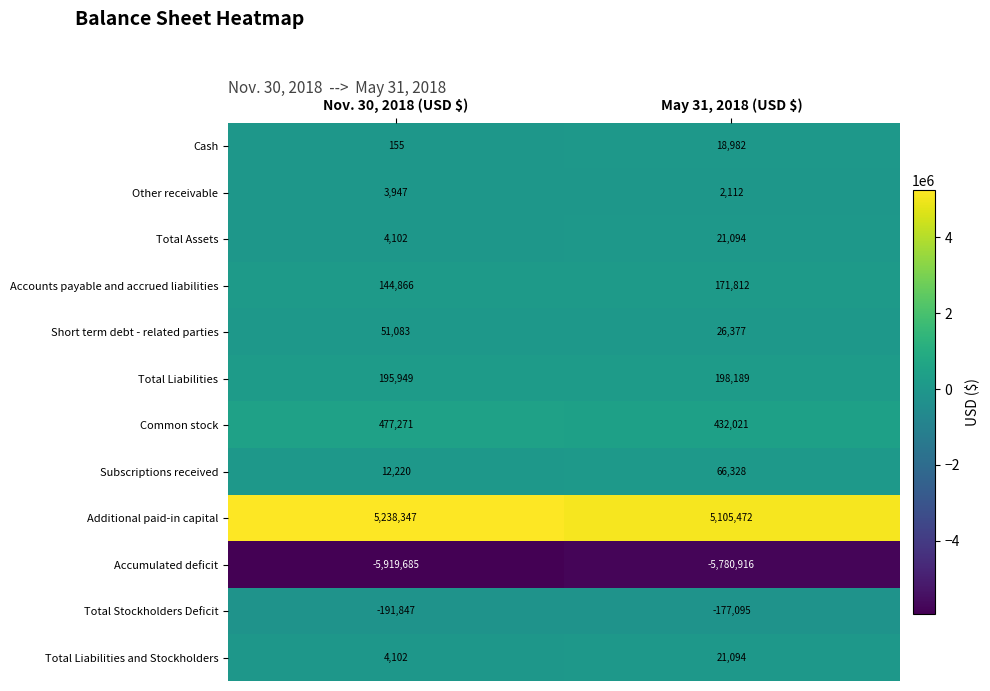

Reading left to right, what are all the values shown in this chart?

Cash: 155	18982
Other receivable: 3947	2112
Total Assets: 4102	21094
Accounts payable and accrued liabilities: 144866	171812
Short term debt - related parties: 51083	26377
Total Liabilities: 195949	198189
Common stock: 477271	432021
Subscriptions received: 12220	66328
Additional paid-in capital: 5238347	5105472
Accumulated deficit: -5919685	-5780916
Total Stockholders Deficit: -191847	-177095
Total Liabilities and Stockholders: 4102	21094